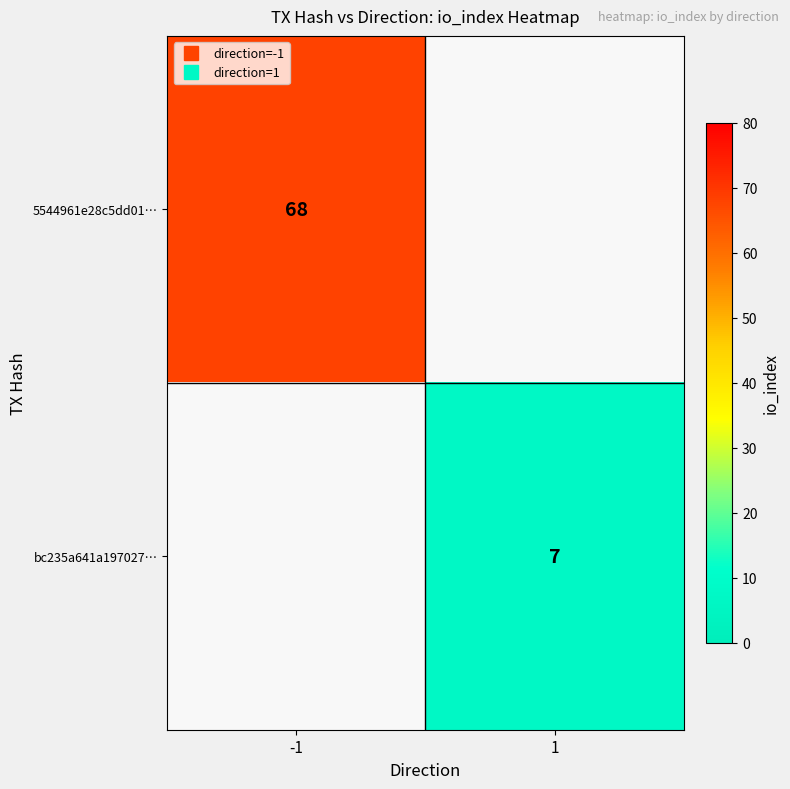

Which category has the highest value across all series?

-1